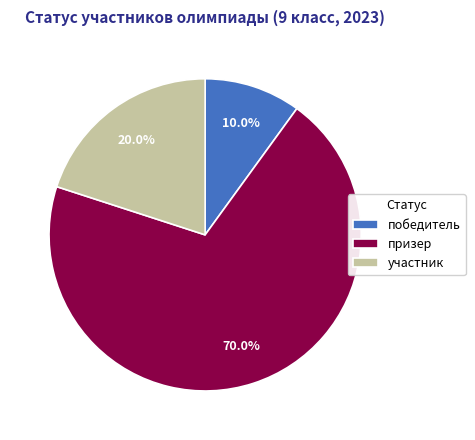

The победитель slice represents 10% of the pie. True or false?

True